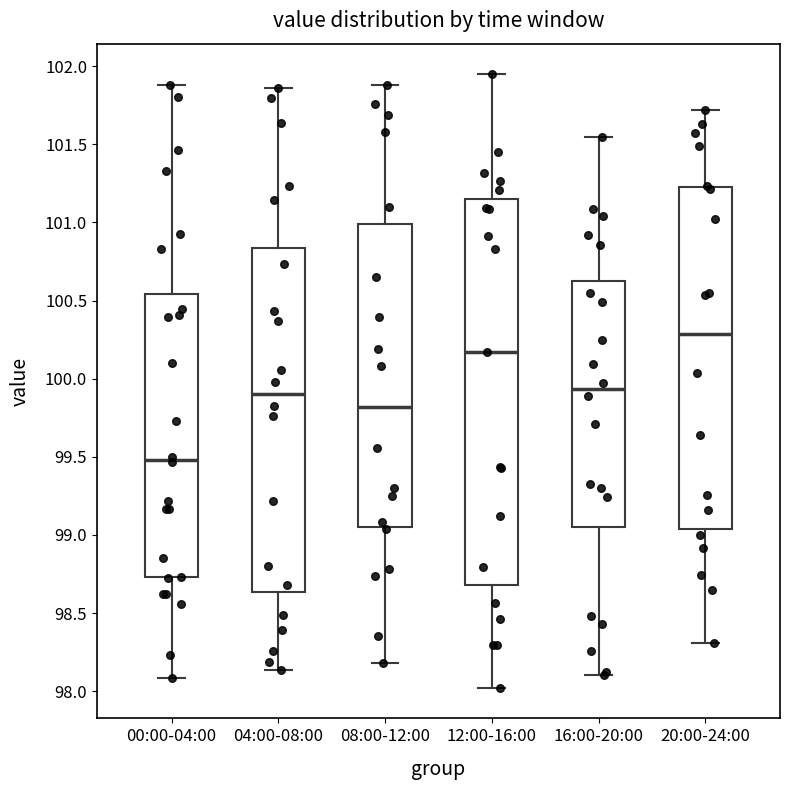

Where does the upper whisker of the box for 16:00-20:00 end on the y-axis? The values are not printed on the chart, so give them approximately, as read against the axis.

101.55